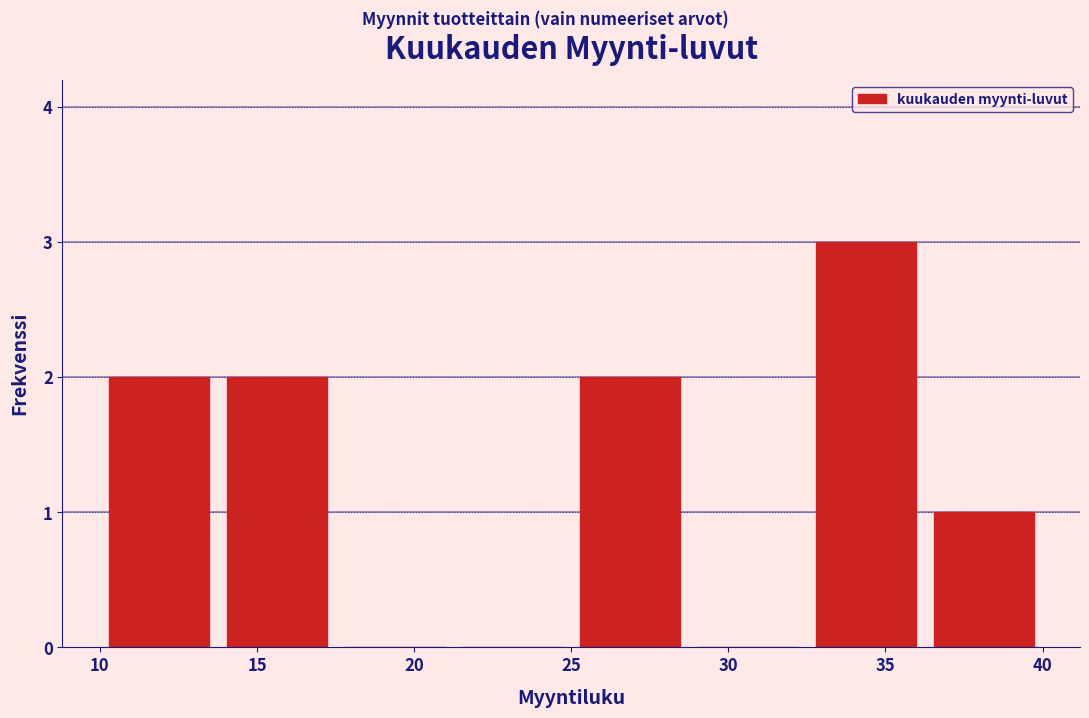

Which range on the x-axis has the tallest bar?

32.50 to 36.25